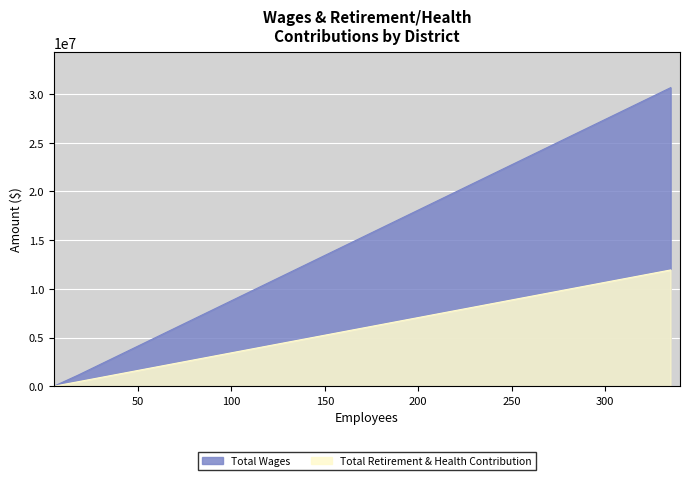

What is the maximum value shown in the chart?

30643280